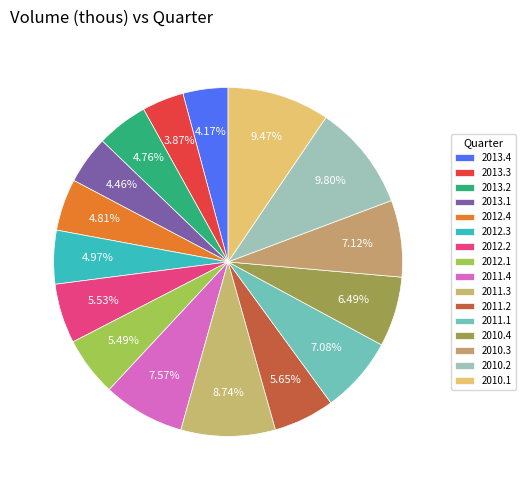

What is the change in value from 2011.3 to 2010.3?

-14314.1